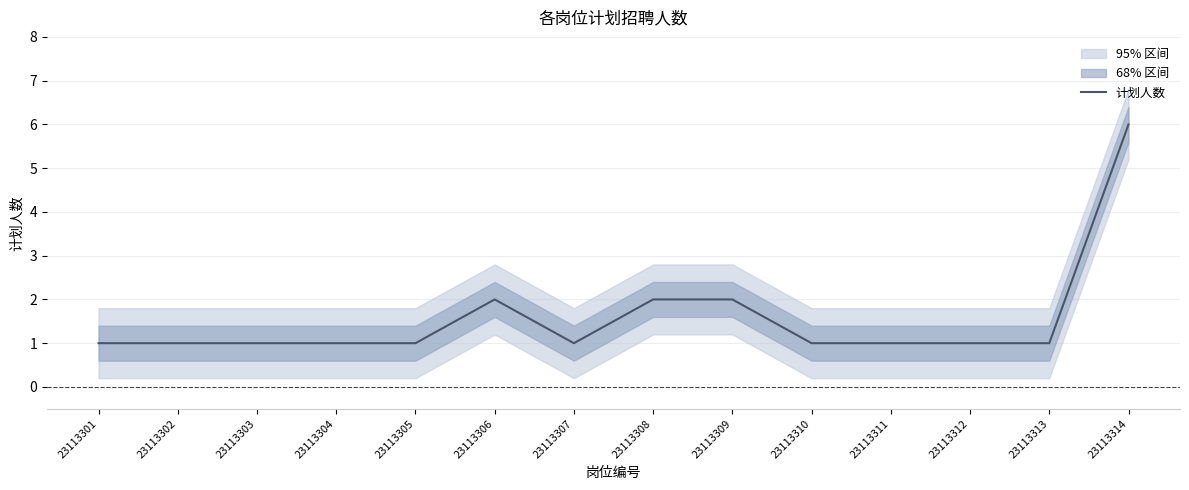

Does the chart display data point markers on the line(s)?

No